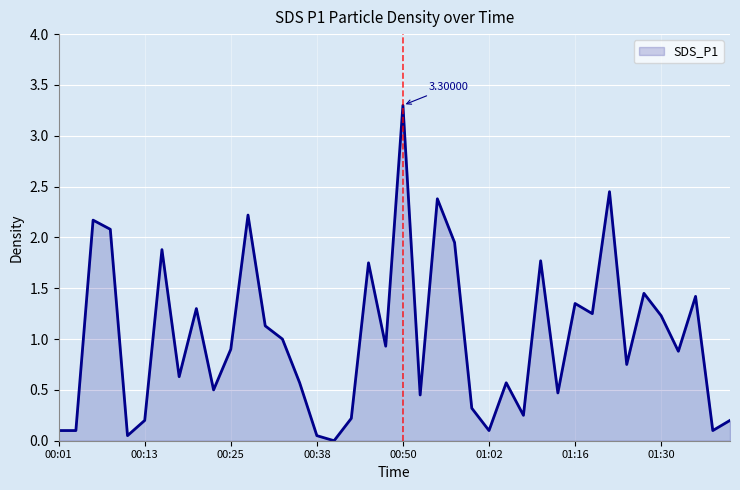

What is the difference between the maximum and minimum values?

3.3